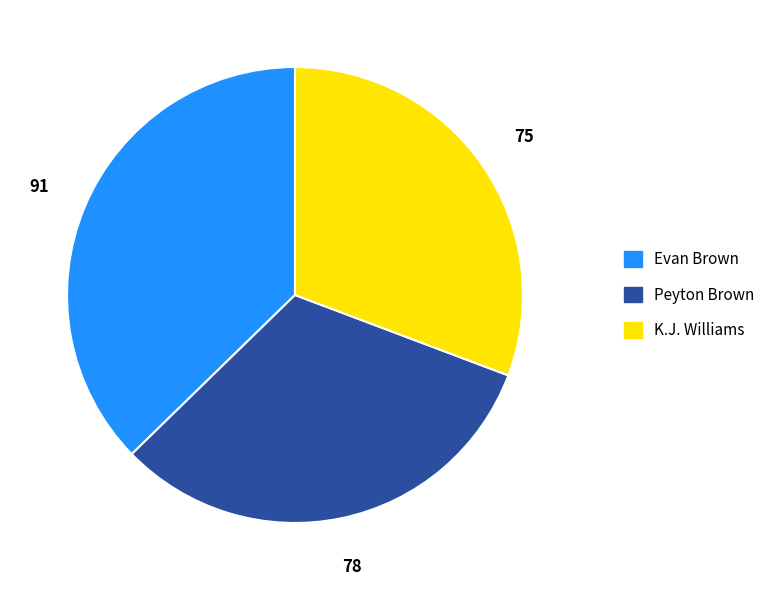

True or false: K.J. Williams accounts for 37% of the total.

False